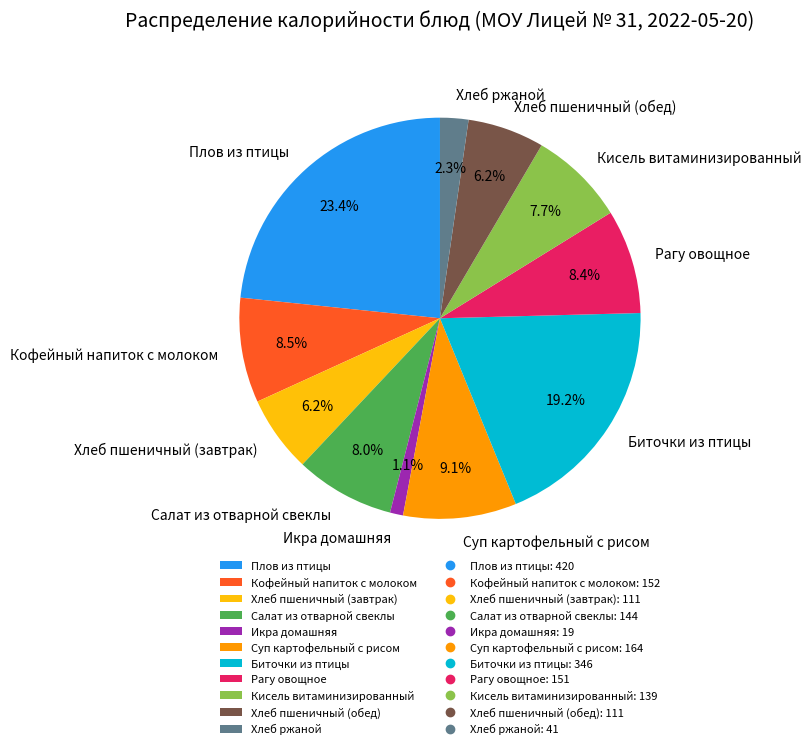

Approximately how many times larger is the value at Плов из птицы compared to Хлеб ржаной?

10.2